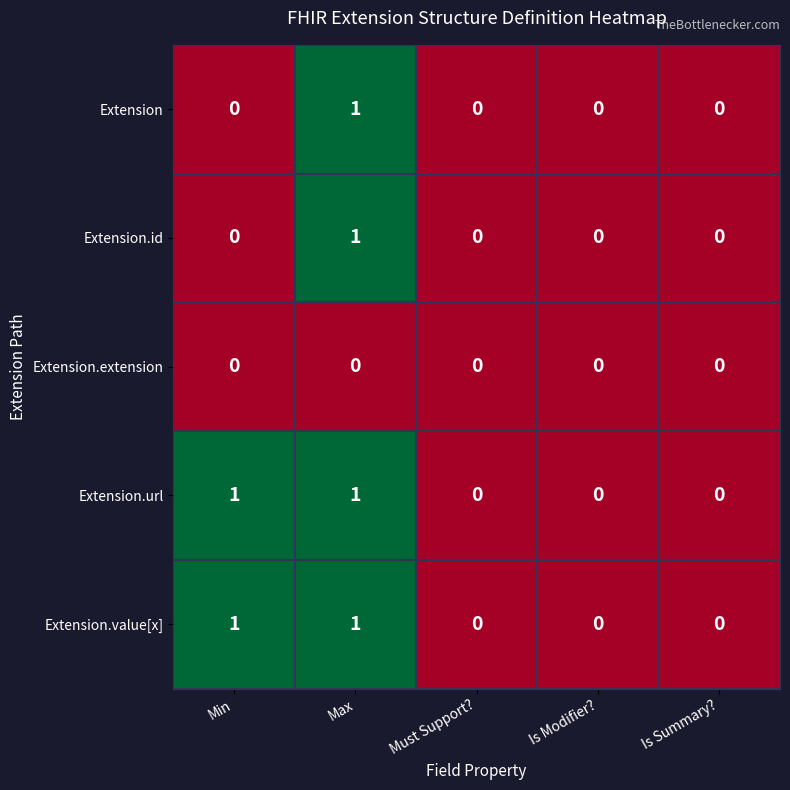

Is it true that Extension.url equals -1 at Must Support??

False